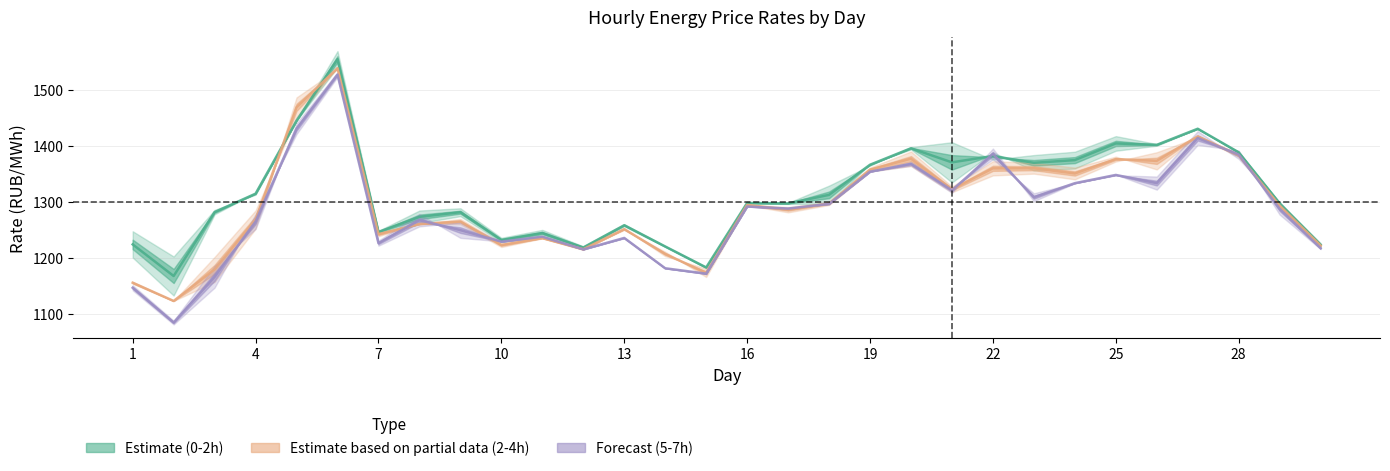

What is the average value of the 2:00-3:00 series?

1295.5